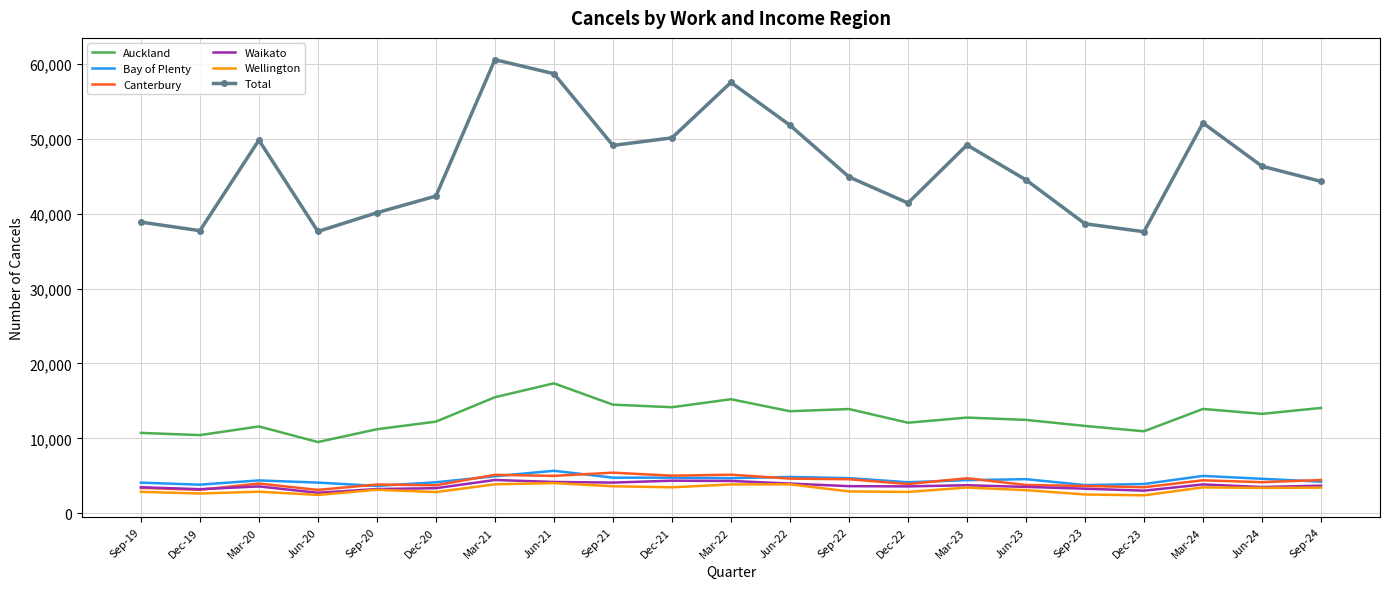

The value of Total at Mar-23 is 49182. True or false?

True